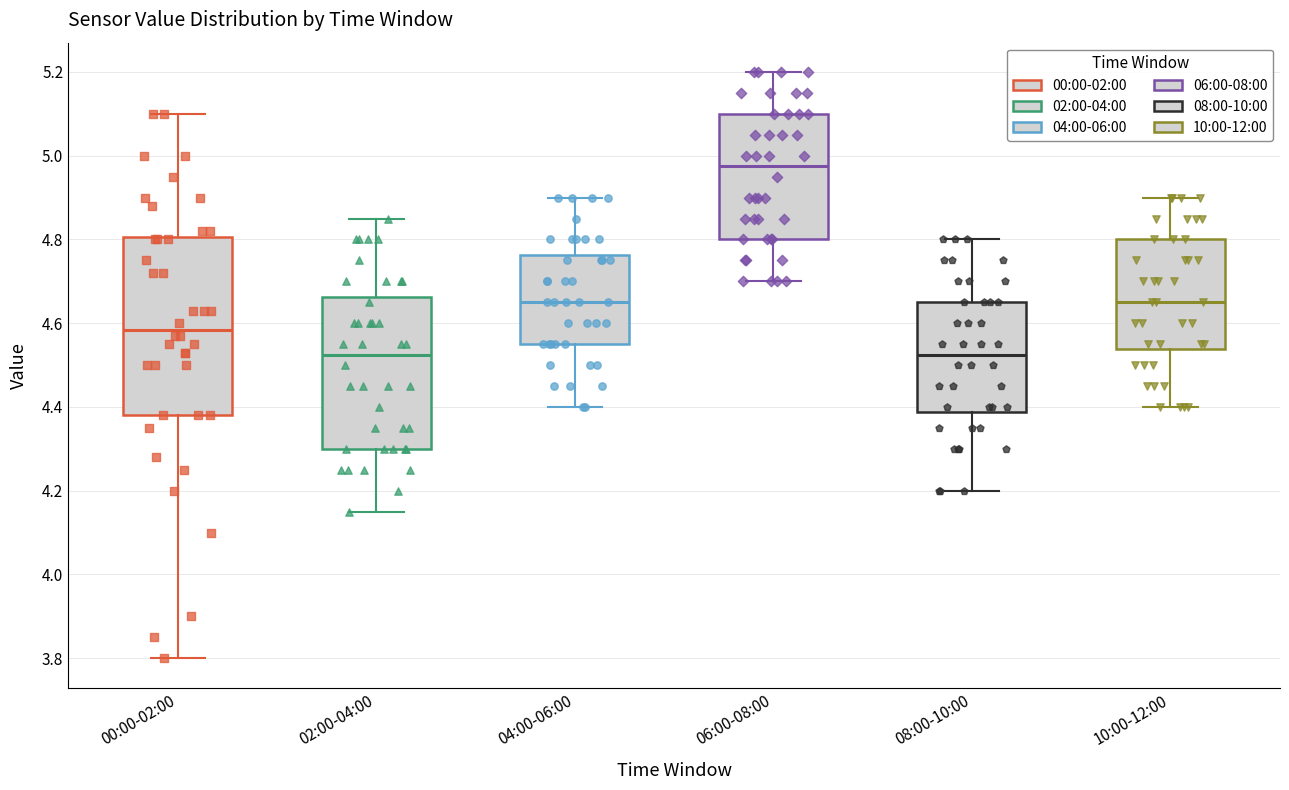

Comparing the boxes themselves (not the whiskers), which one is the tallest?

00:00-02:00